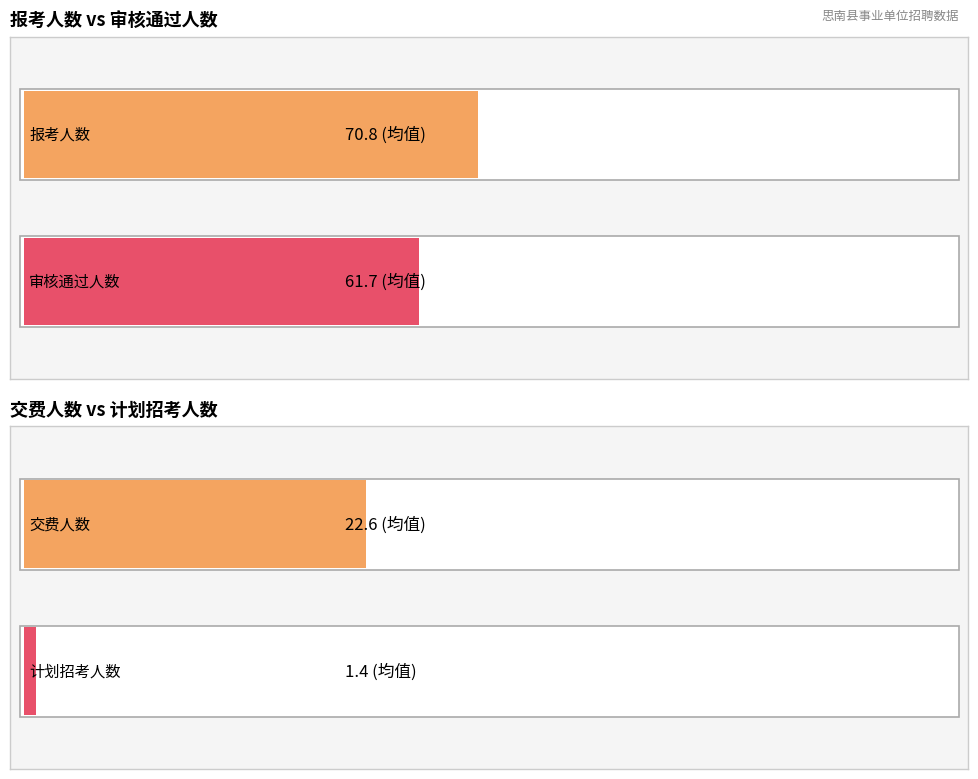

Rank the series at 11 from lowest to highest value.

计划招考人数, 交费人数, 审核通过人数, 报考人数